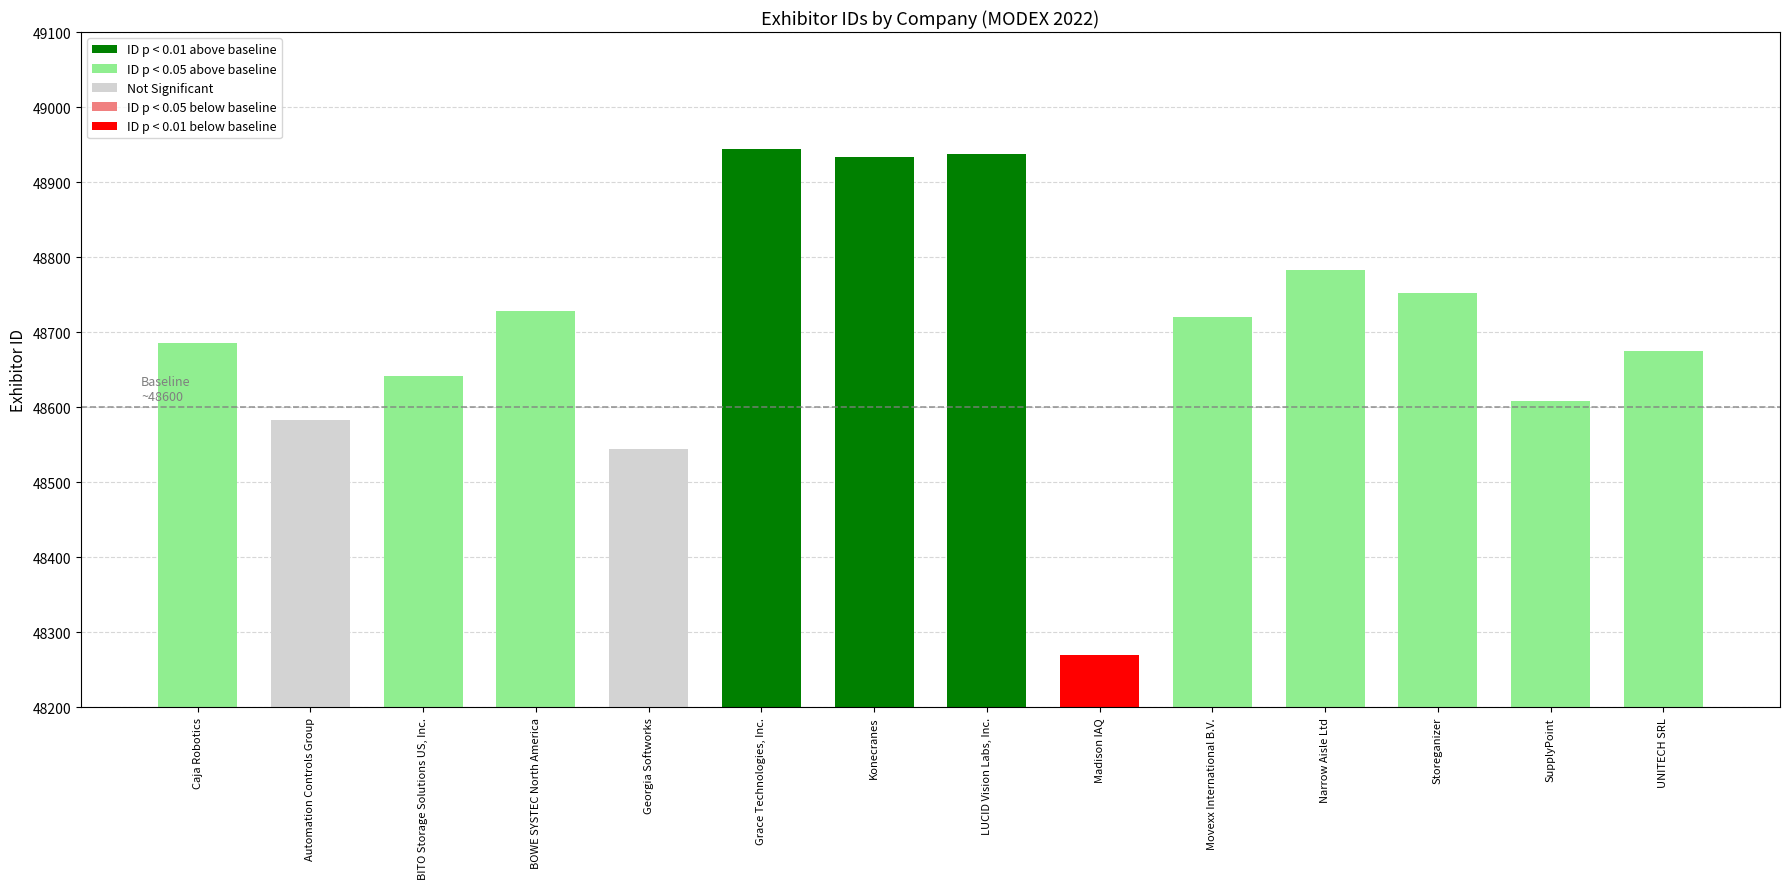

What is the difference between the second highest and second lowest values?

393